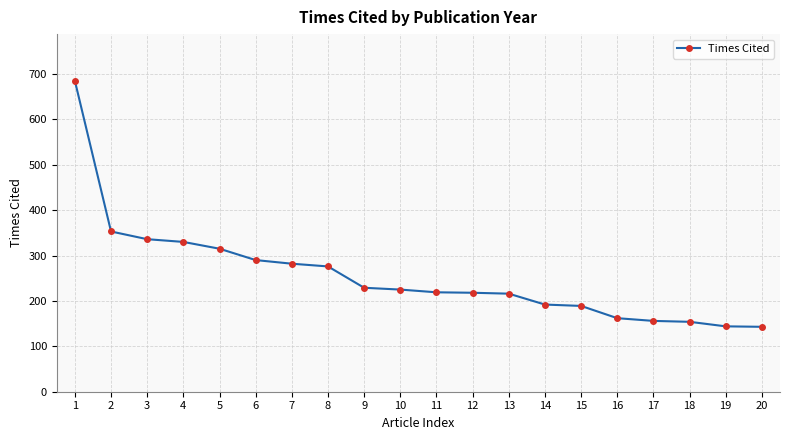

What is the greatest value displayed?

685